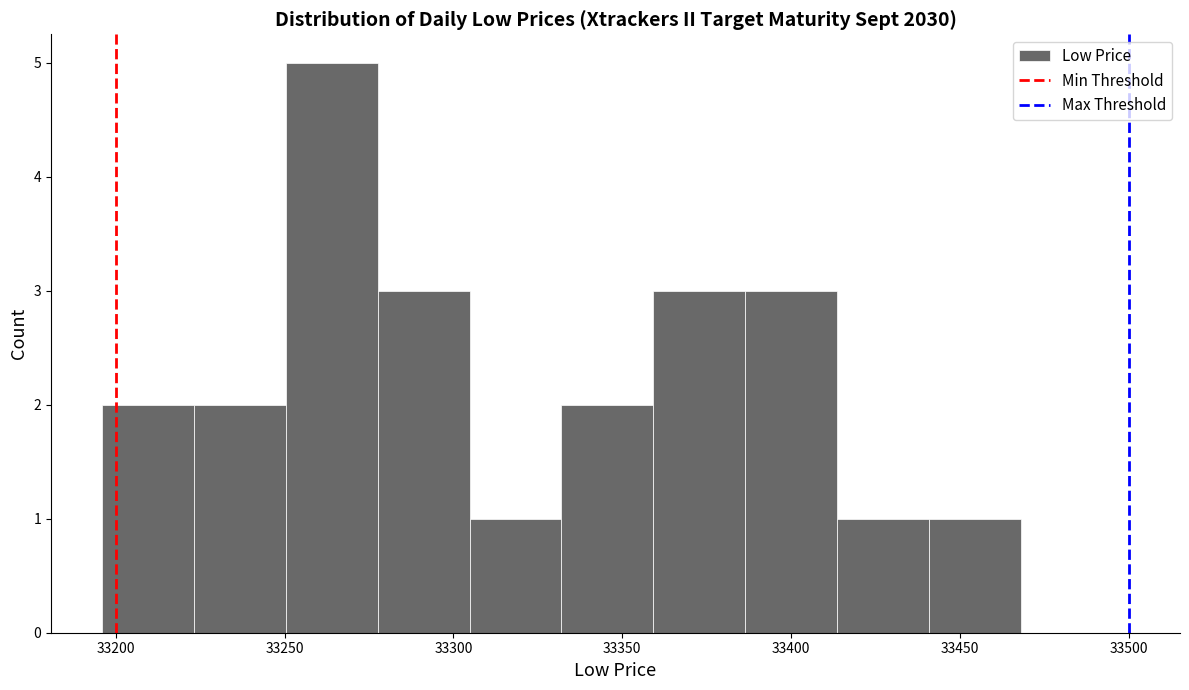

What is the height of the bar covering 33385 to 33415 on the x-axis? Neither the bar edges nor the heights are printed on the chart, so give them approximately, as read against the axes.

3